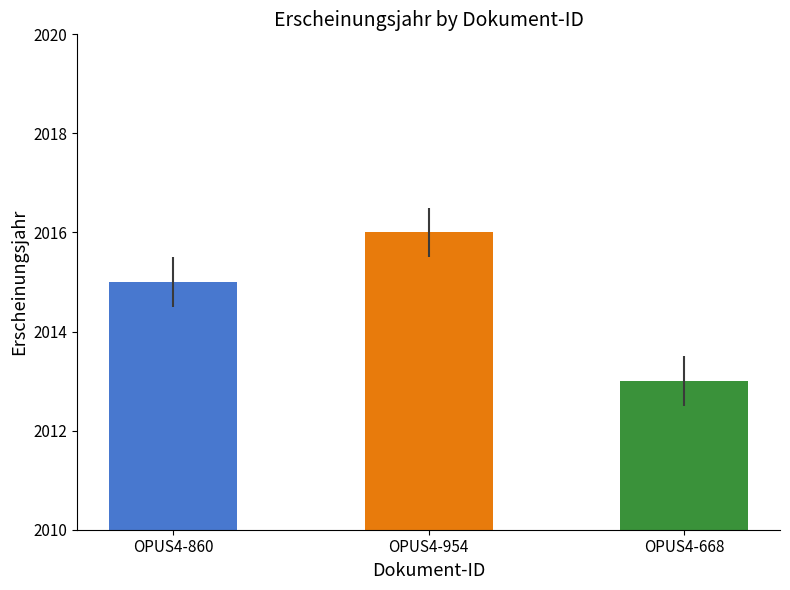

Which label corresponds to the largest value in the chart?

OPUS4-954